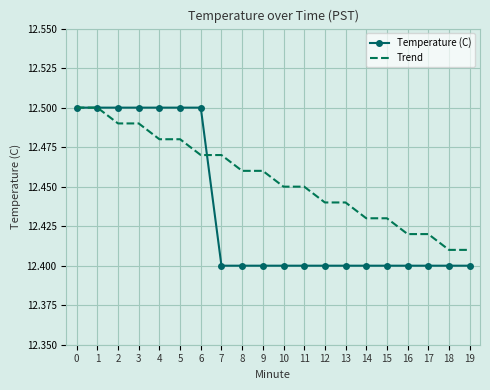

What is the sum of all Trend values?

249.1